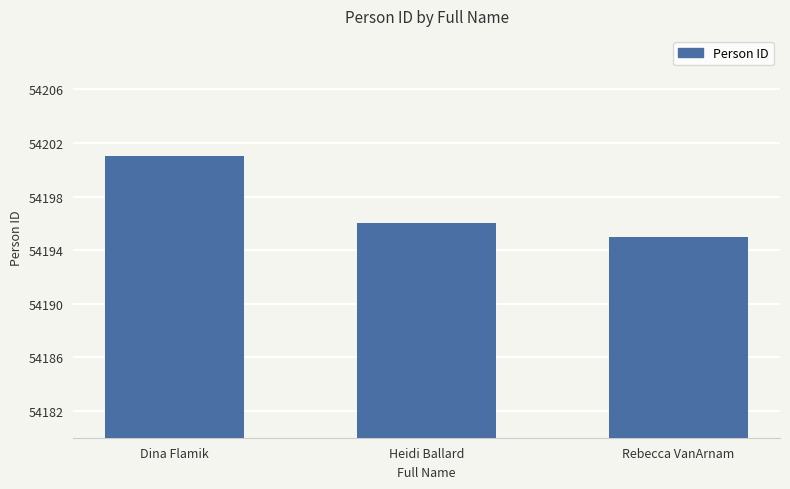

Where is the data nearest to the value 54198?

Heidi Ballard